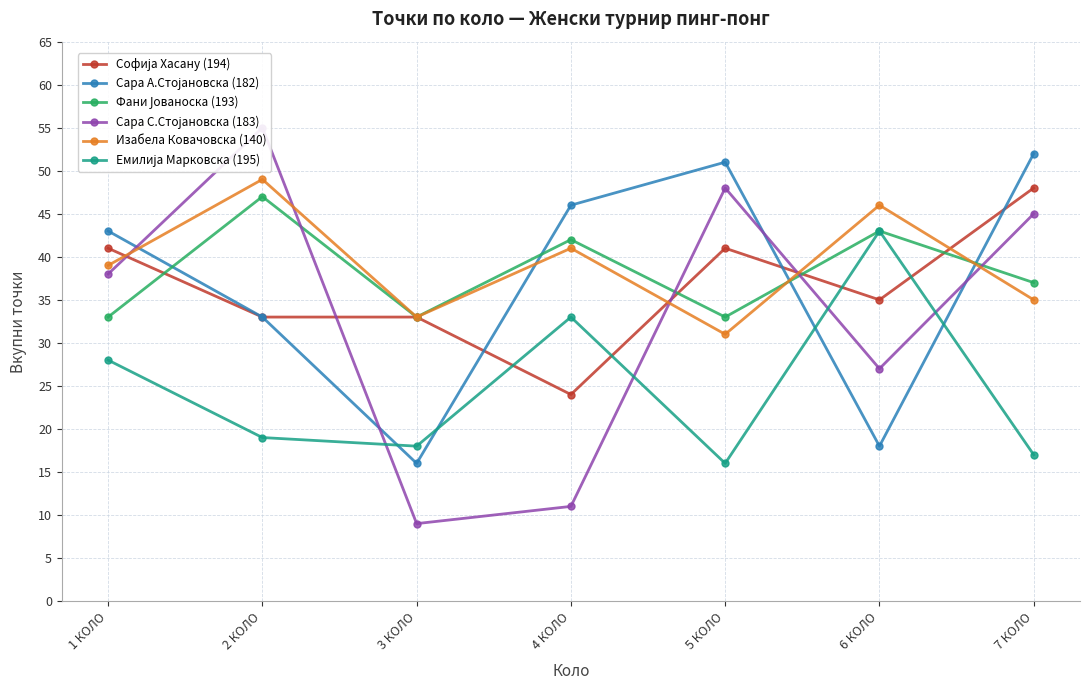

In Сара С.Стојановска (183), how many points are higher than both neighbors (excluding endpoints)?

2